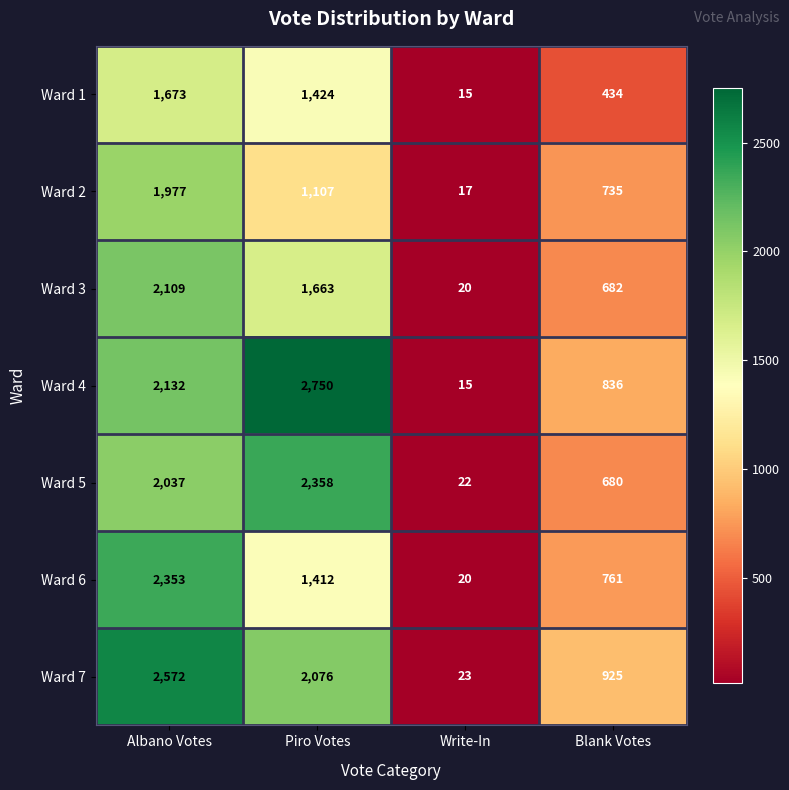

Reading left to right, what are all the values shown in this chart?

Ward 1: Albano Votes=1673	Piro Votes=1424	Write-In=15	Blank Votes=434
Ward 2: Albano Votes=1977	Piro Votes=1107	Write-In=17	Blank Votes=735
Ward 3: Albano Votes=2109	Piro Votes=1663	Write-In=20	Blank Votes=682
Ward 4: Albano Votes=2132	Piro Votes=2750	Write-In=15	Blank Votes=836
Ward 5: Albano Votes=2037	Piro Votes=2358	Write-In=22	Blank Votes=680
Ward 6: Albano Votes=2353	Piro Votes=1412	Write-In=20	Blank Votes=761
Ward 7: Albano Votes=2572	Piro Votes=2076	Write-In=23	Blank Votes=925